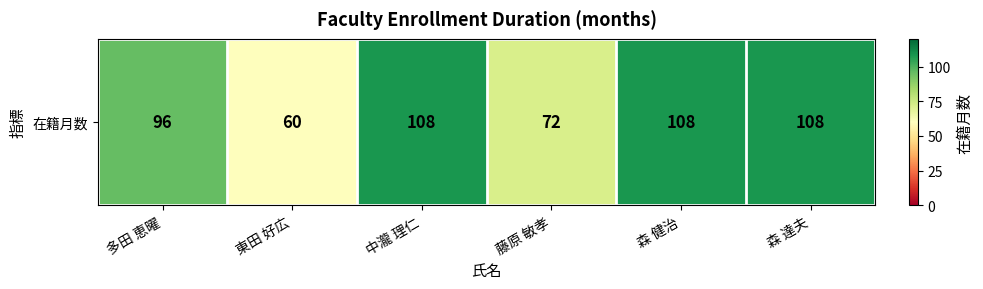

What is the difference between the maximum and second lowest values?

36